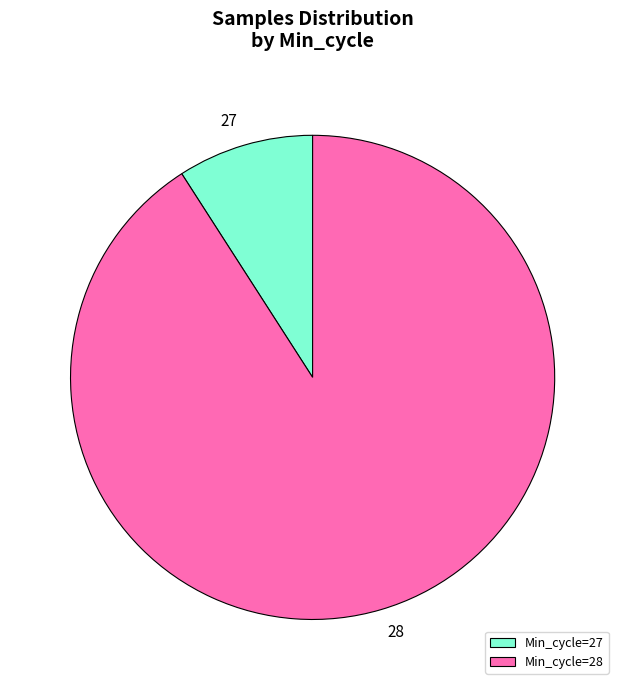

How many slices are in this pie chart?

2